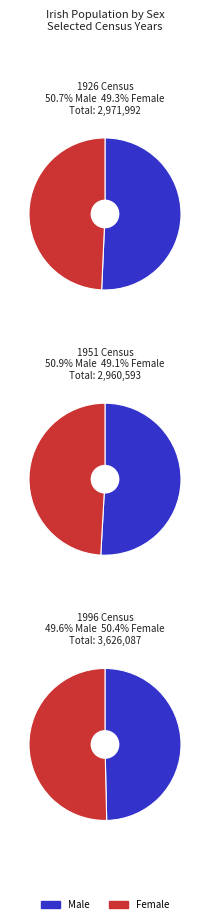

True or false: 1986 accounts for 19% of the total.

False